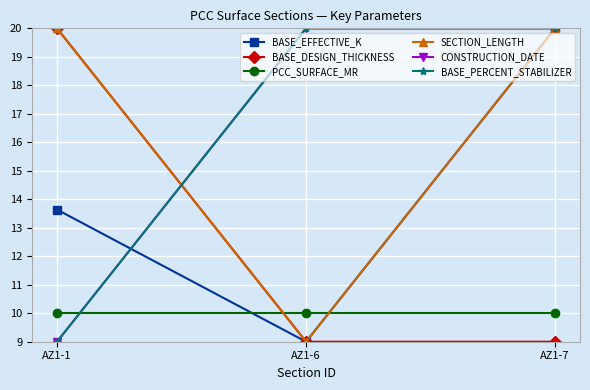

Reading right to left, extract all data points from this chart.

BASE_EFFECTIVE_K: AZ1-7=20.0	AZ1-6=9.0	AZ1-1=13.6
BASE_DESIGN_THICKNESS: AZ1-7=9.0	AZ1-6=9.0	AZ1-1=20.0
PCC_SURFACE_MR: AZ1-7=10.0	AZ1-6=10.0	AZ1-1=10.0
SECTION_LENGTH: AZ1-7=20.0	AZ1-6=9.0	AZ1-1=20.0
CONSTRUCTION_DATE: AZ1-7=20.0	AZ1-6=20.0	AZ1-1=9.0
BASE_PERCENT_STABILIZER: AZ1-7=20.0	AZ1-6=20.0	AZ1-1=9.0